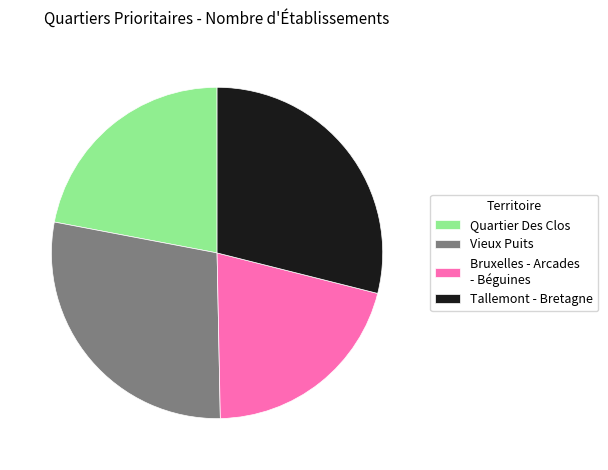

Count the number of slices in the pie.

4